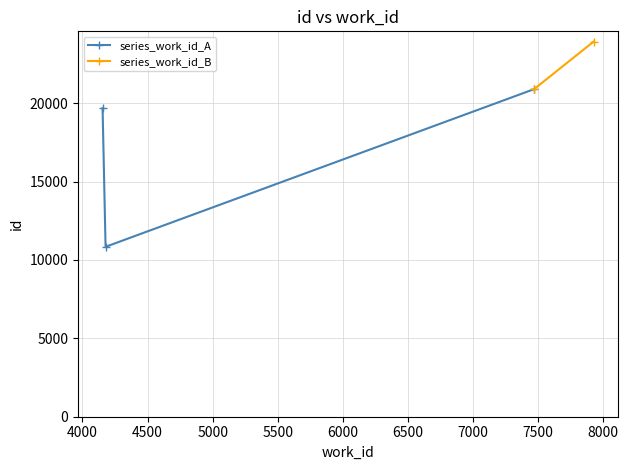

What is the value of the series_work_id_A point at the 1st from the left?

19677